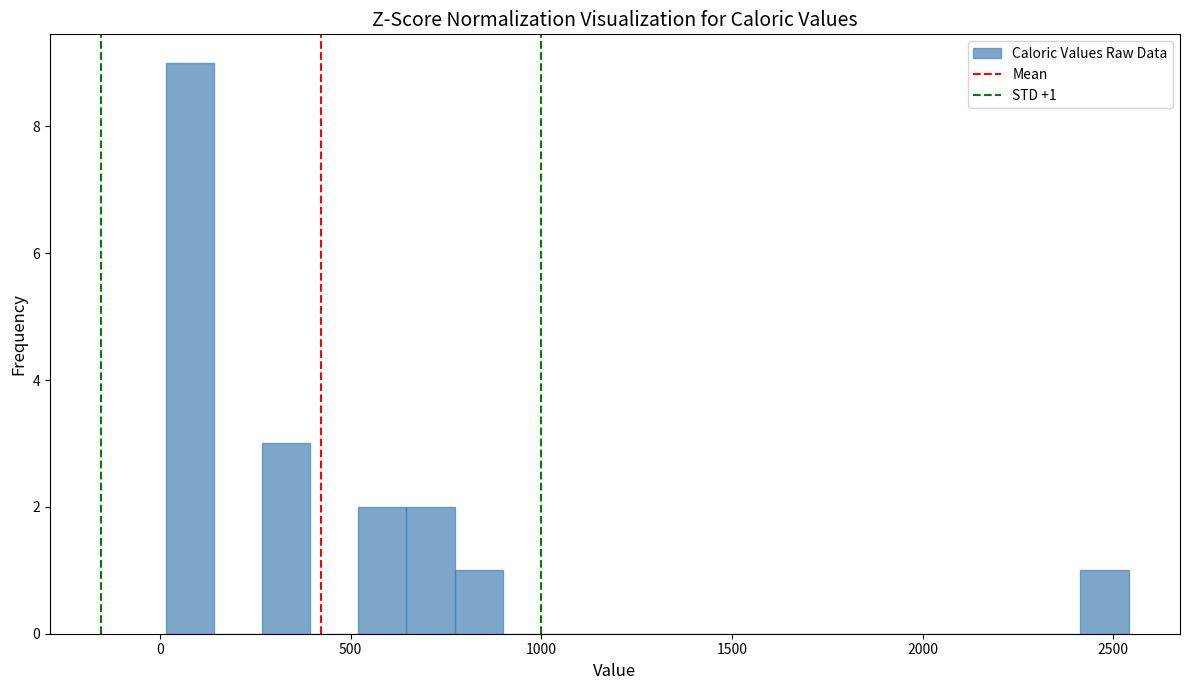

Read against the x-axis, roughly where is the centre of the tallest bar?

100